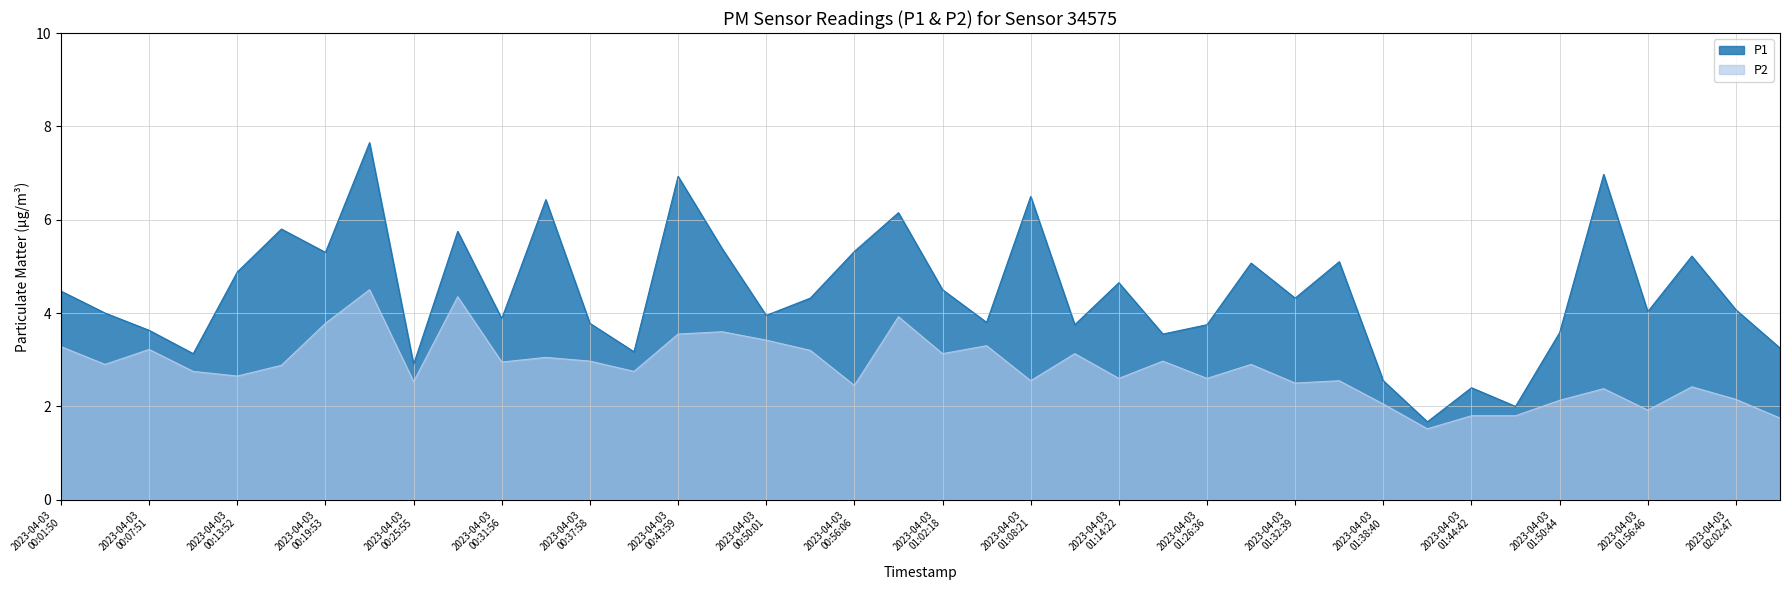

How many lines are shown in the chart?

2